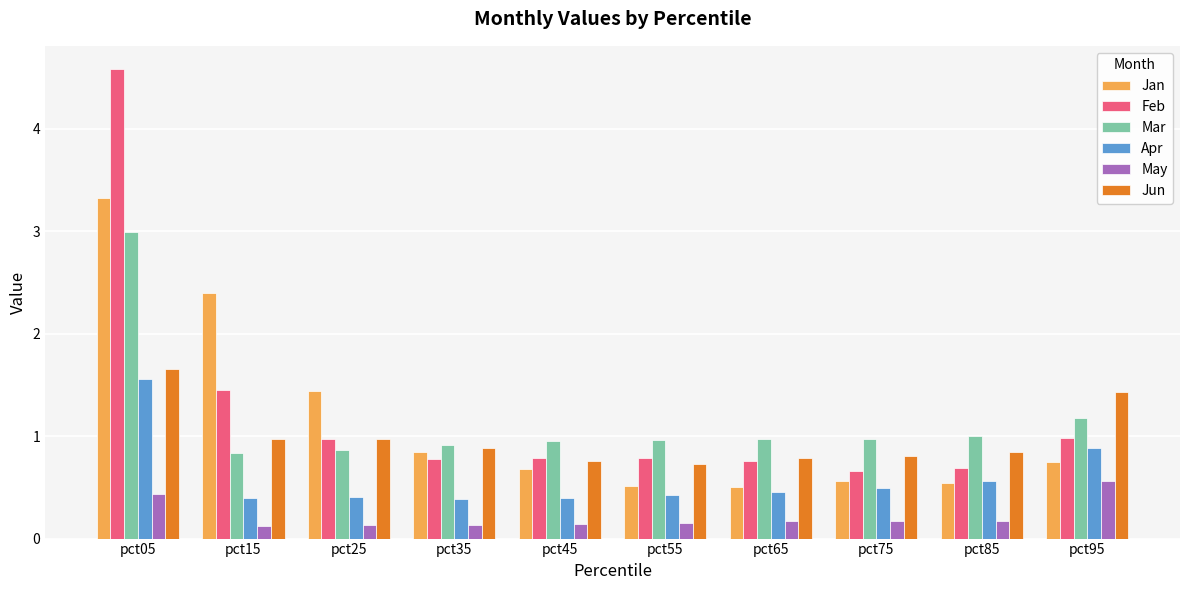

How many series are shown in this chart?

6